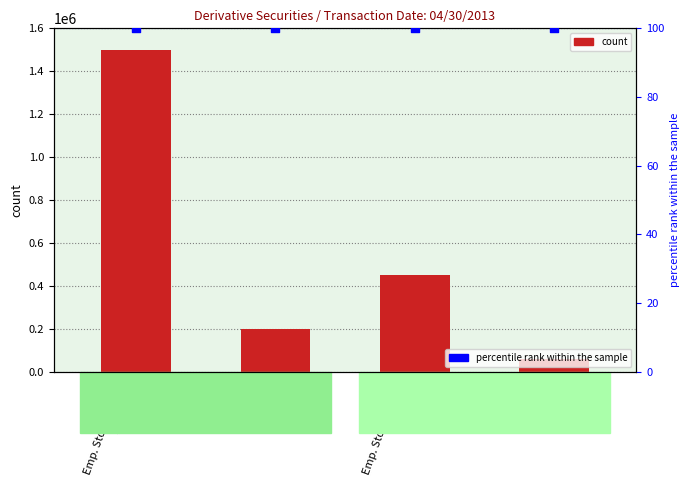

Is the value of Amount or Number of Shares at RSU
200,000 greater than the value of percentile rank within the sample at RSU
60,000?

Yes